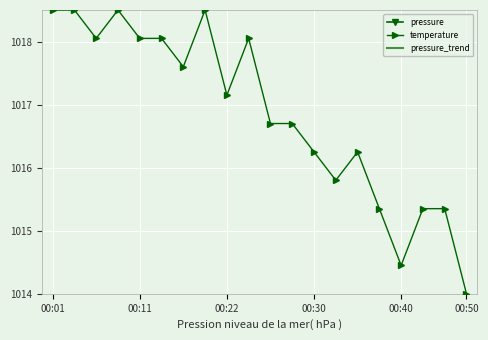

What is the lowest value of the temperature series?

1014.0